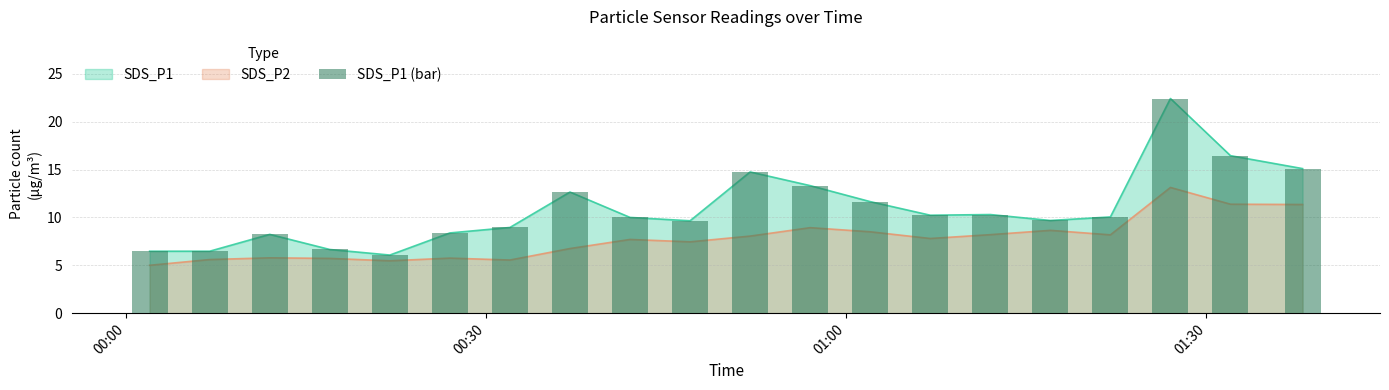

What is the difference between the maximum and minimum values?

16.4